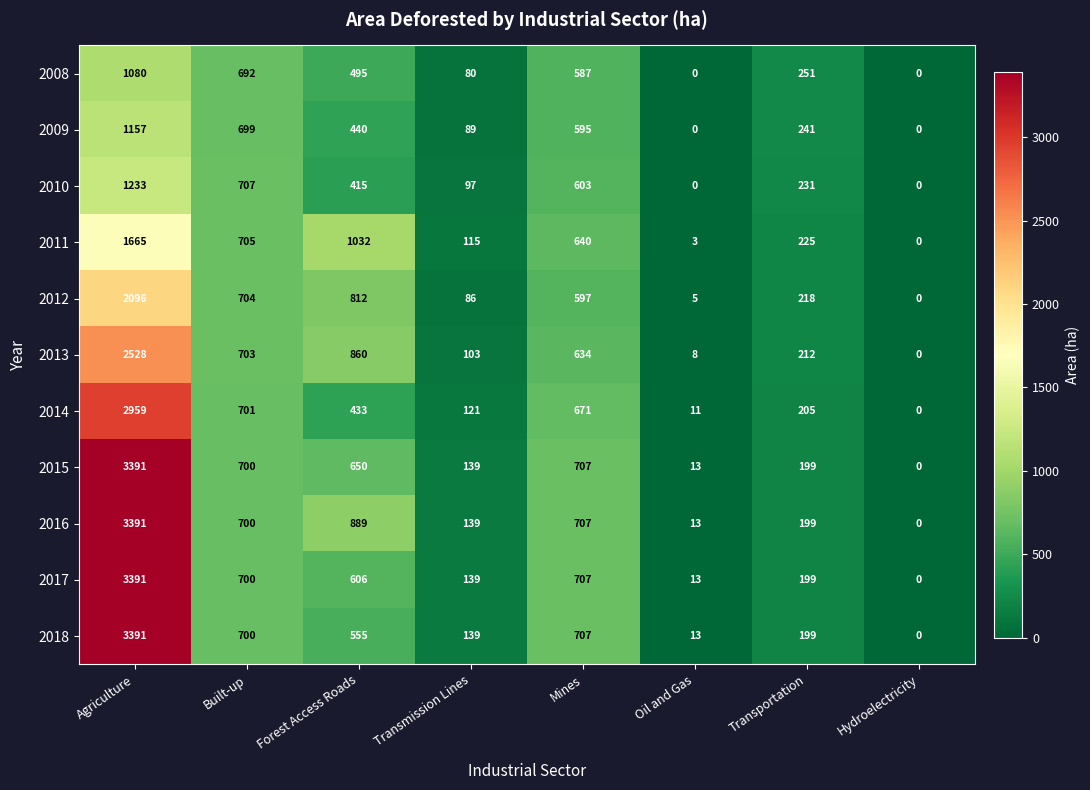

At which label does 2013 first exceed 634?

Agriculture